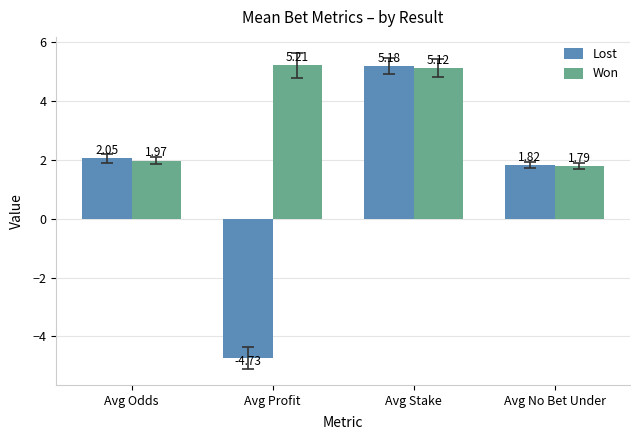

What is the average value of the Won series?

3.5